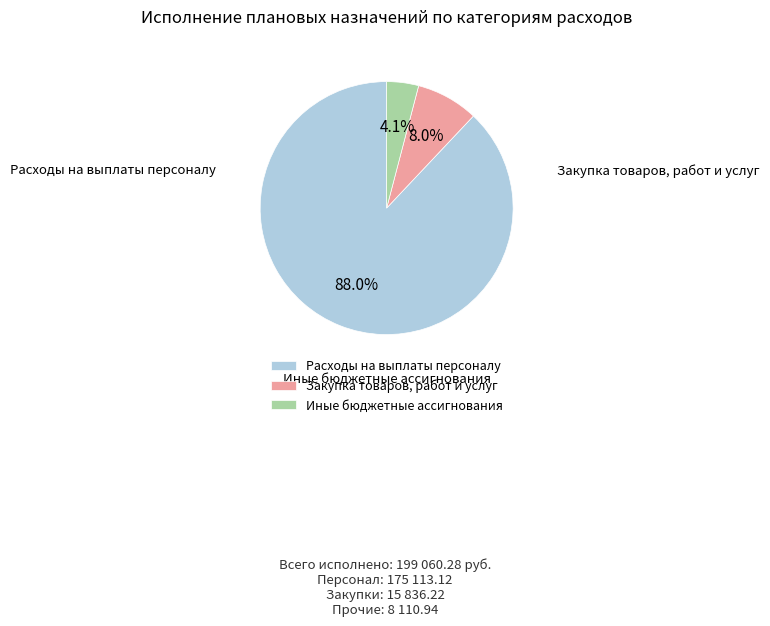

Which slice represents more than half of the pie?

Расходы на выплаты персоналу